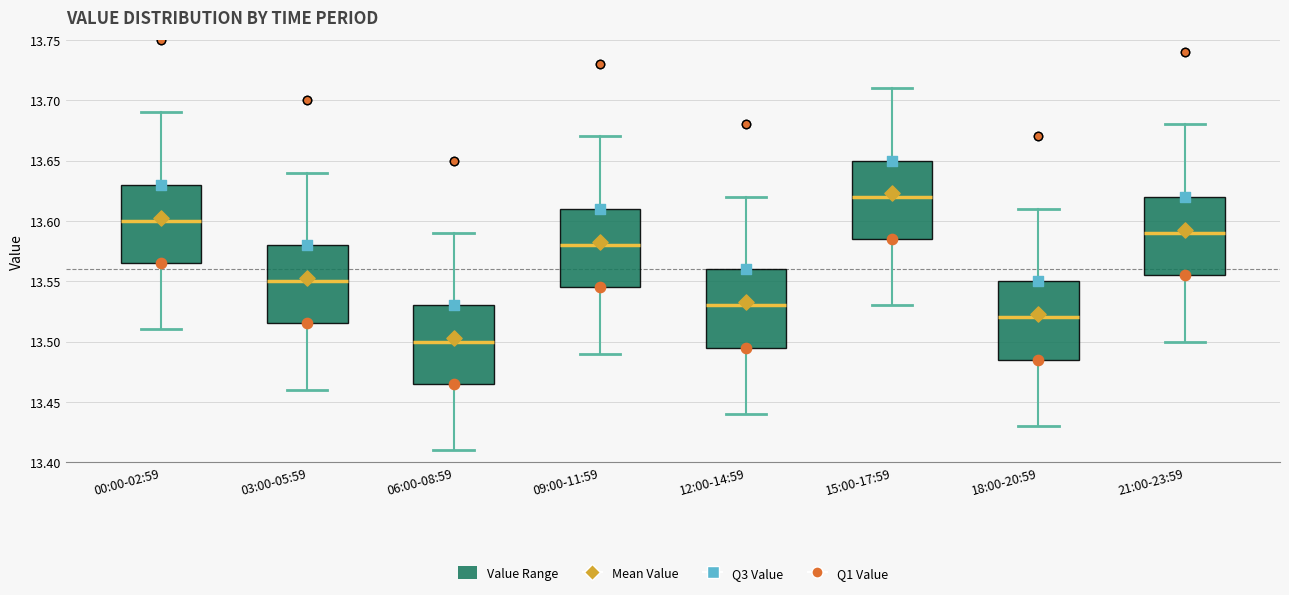

Reading left to right, transcribe this box plot: for each box, give where its median line is, the range the box spans, and where its two whiskers end, as read against the y-axis. The values are not printed on the chart, so give them approximately, as read against the axis.

00:00-02:59: median 13.600, box 13.565 to 13.630, whiskers 13.510 to 13.690
03:00-05:59: median 13.550, box 13.515 to 13.580, whiskers 13.460 to 13.640
06:00-08:59: median 13.500, box 13.465 to 13.530, whiskers 13.410 to 13.590
09:00-11:59: median 13.580, box 13.545 to 13.610, whiskers 13.490 to 13.670
12:00-14:59: median 13.530, box 13.495 to 13.560, whiskers 13.440 to 13.620
15:00-17:59: median 13.620, box 13.585 to 13.650, whiskers 13.530 to 13.710
18:00-20:59: median 13.520, box 13.485 to 13.550, whiskers 13.430 to 13.610
21:00-23:59: median 13.590, box 13.555 to 13.620, whiskers 13.500 to 13.680